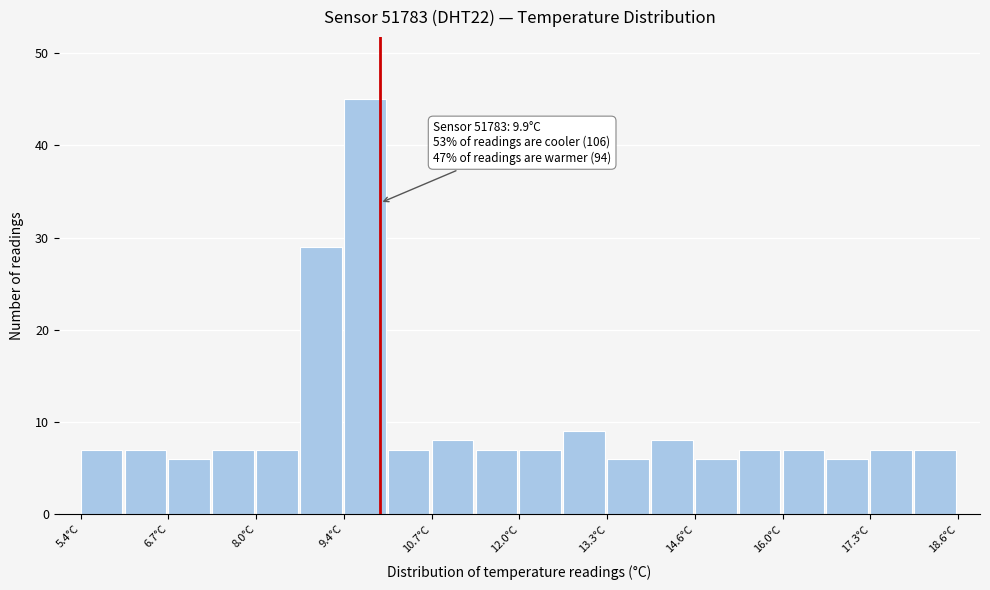

Around what value on the x-axis is the tallest bar? Give the approximate position of its centre, as read against the axis.

9.6